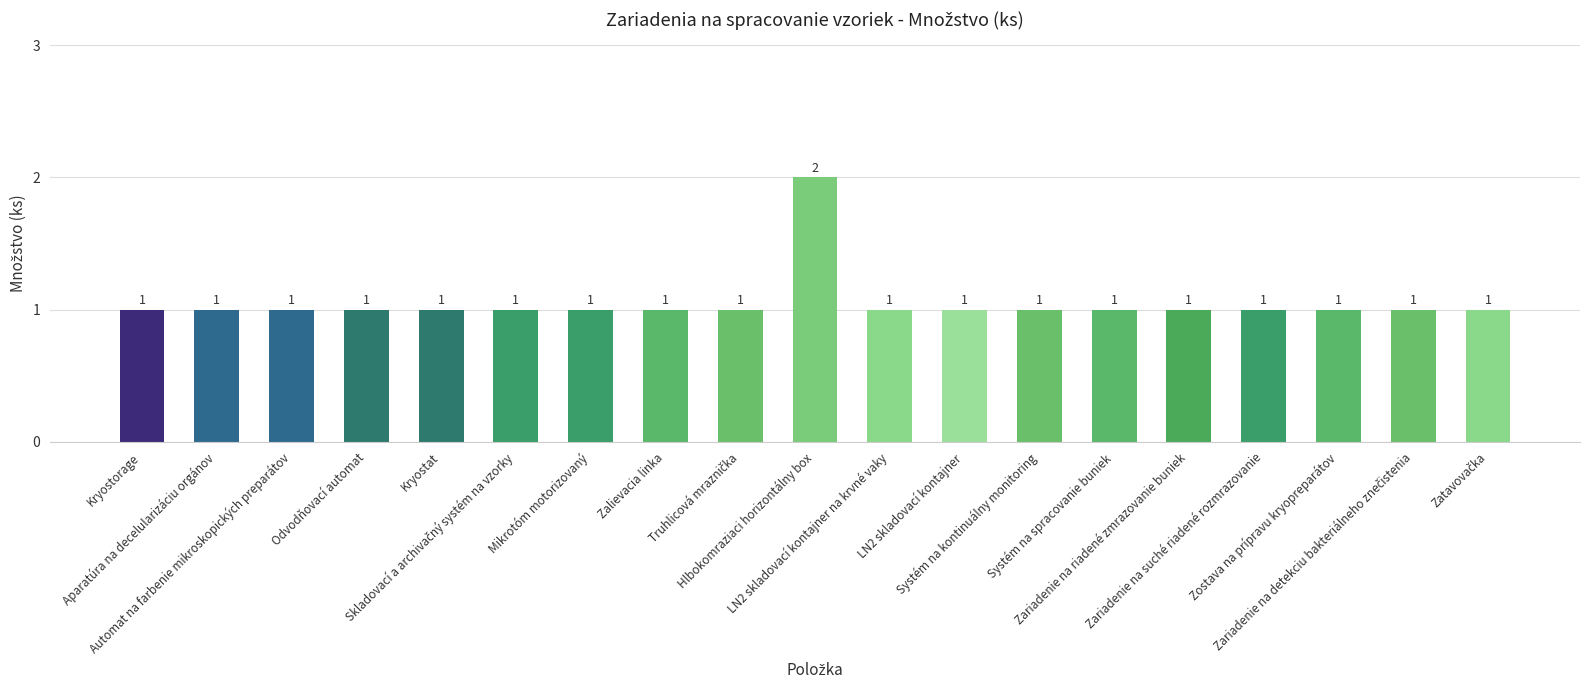

What is the sum of all values?

20